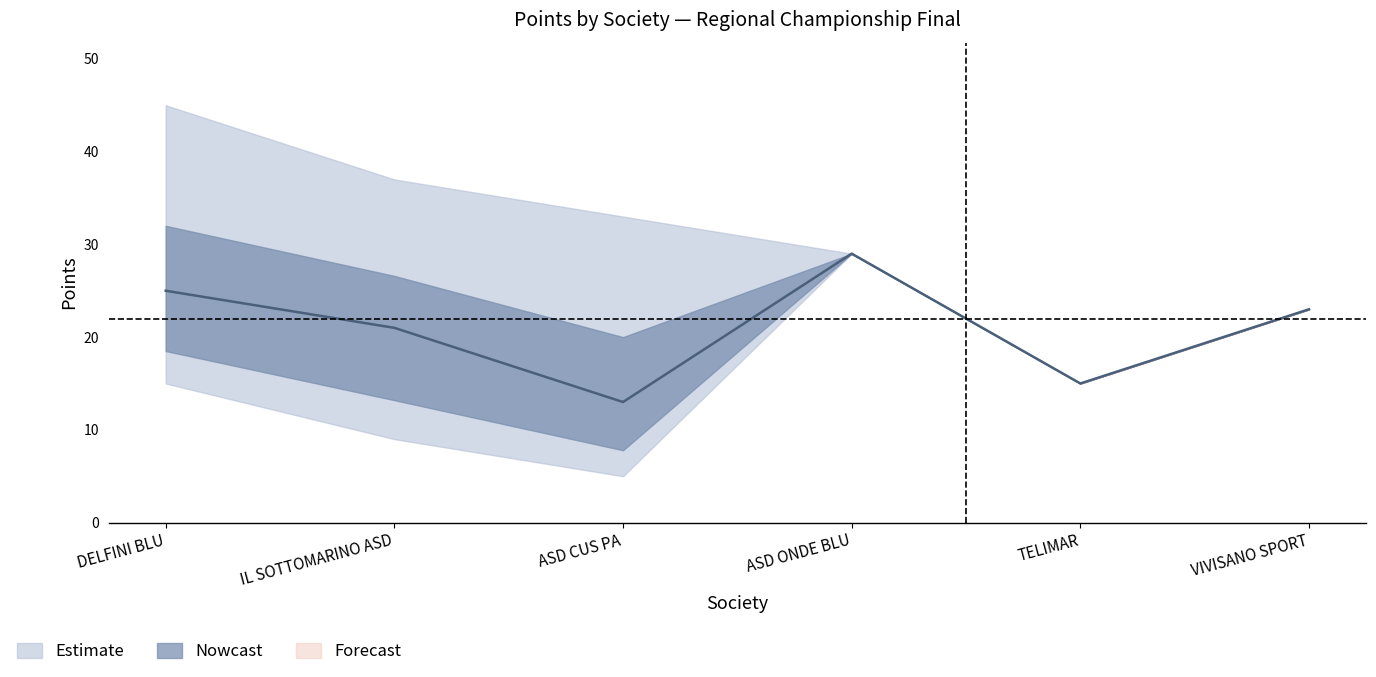

What is the label of the 6th point from the right?

DELFINI BLU